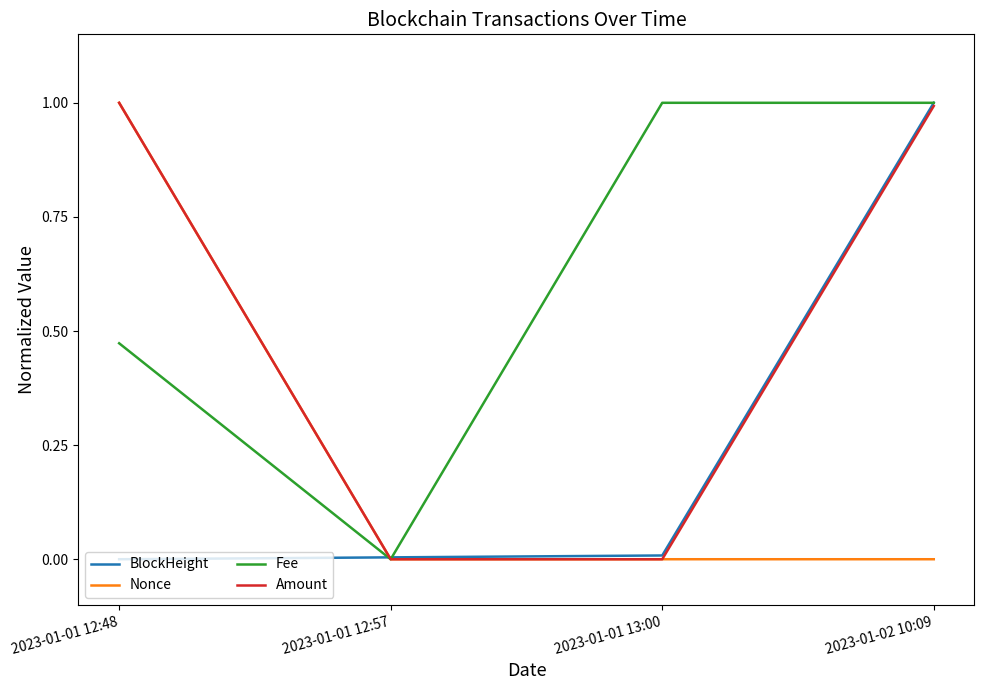

How many lines are shown in the chart?

4